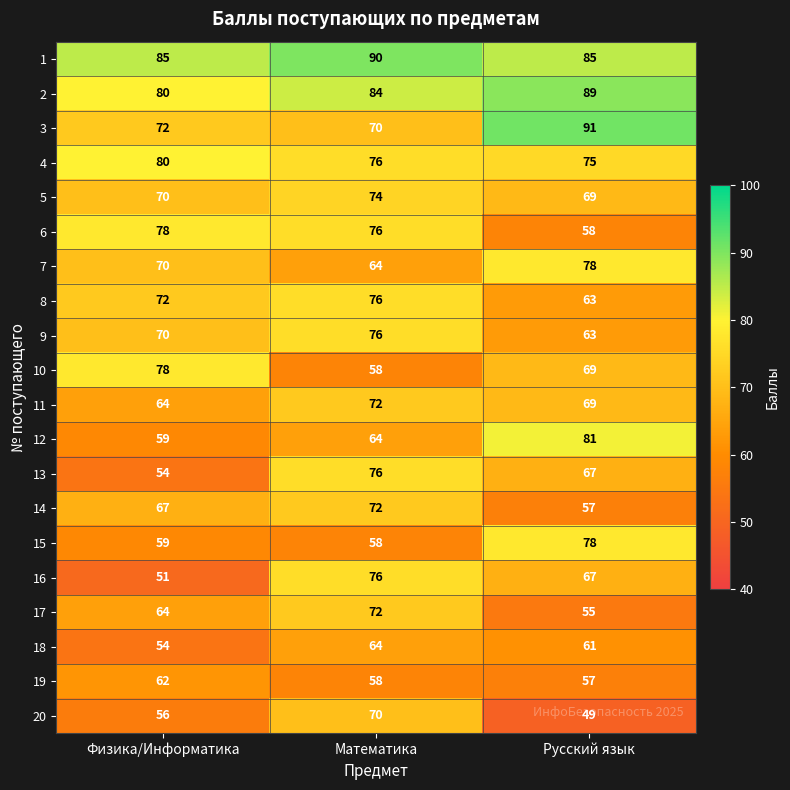

List the labels in order of 12 value, smallest first.

Физика/Информатика, Математика, Русский язык